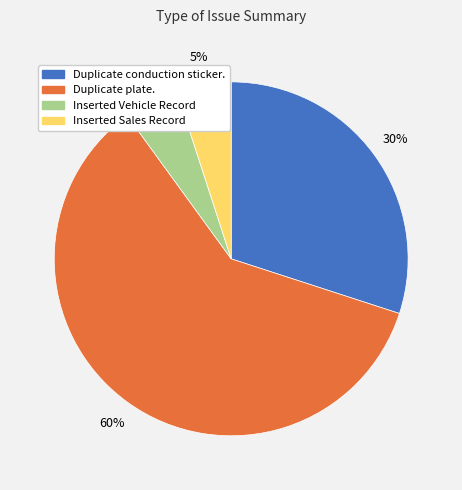

Is Inserted Sales Record the majority of the pie?

No